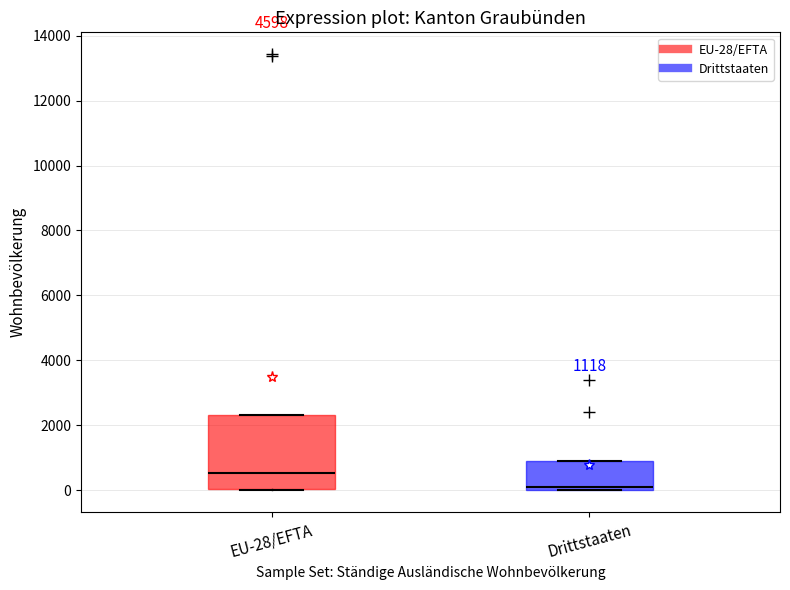

Which box's median line is the highest?

EU-28/EFTA